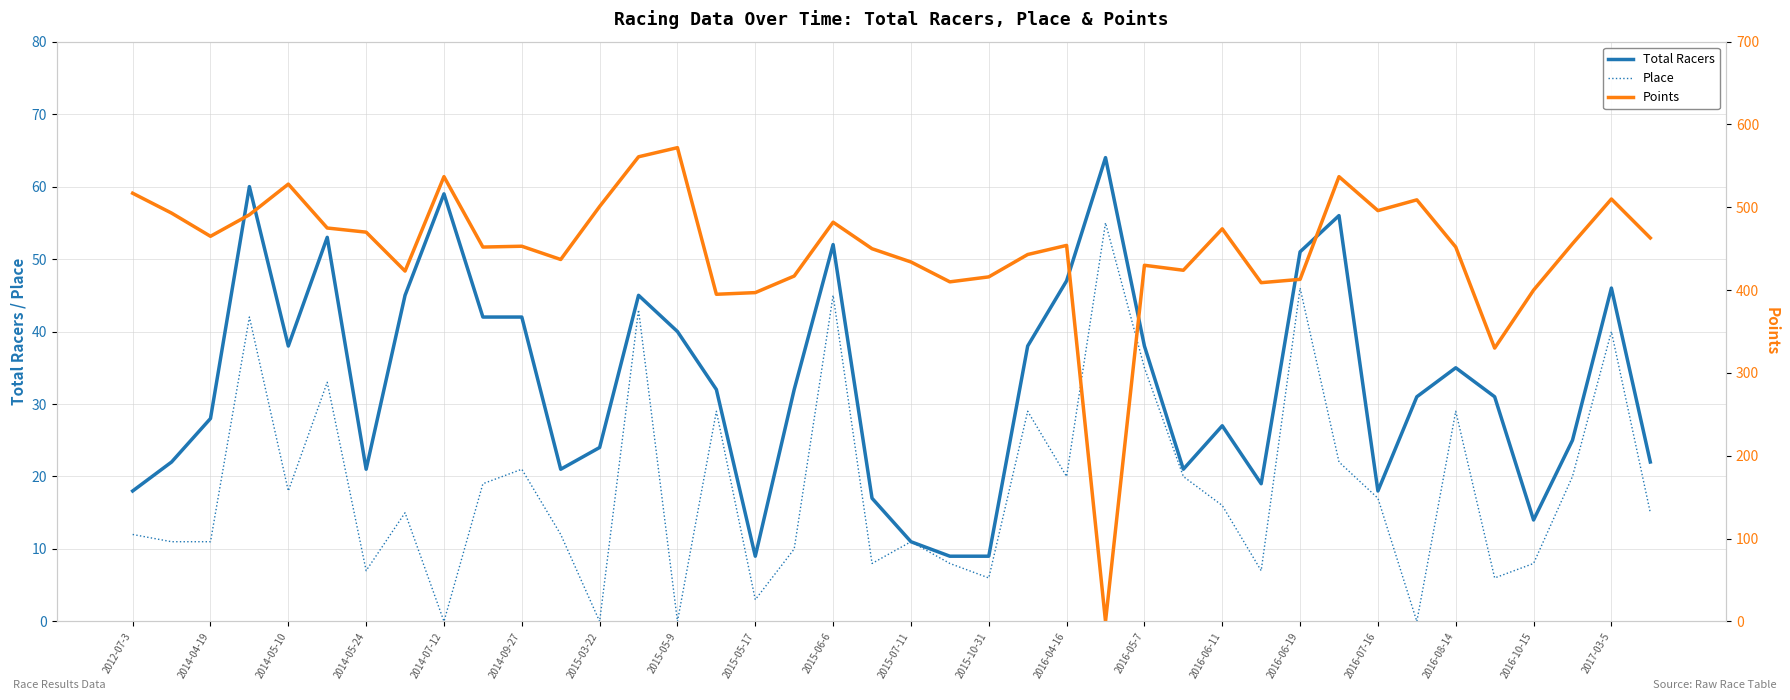

Does the chart have visible grid lines?

Yes